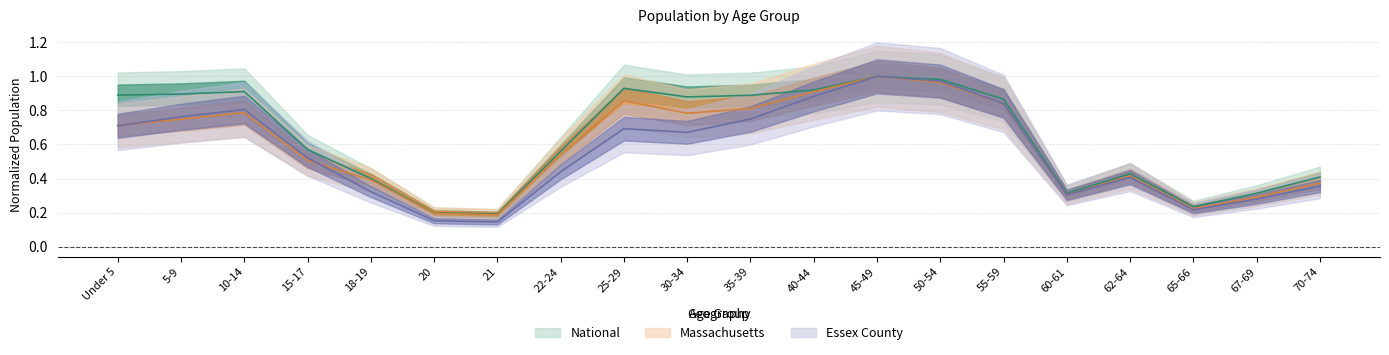

True or false: Massachusetts has a value of 0.7 at 15-17.

False